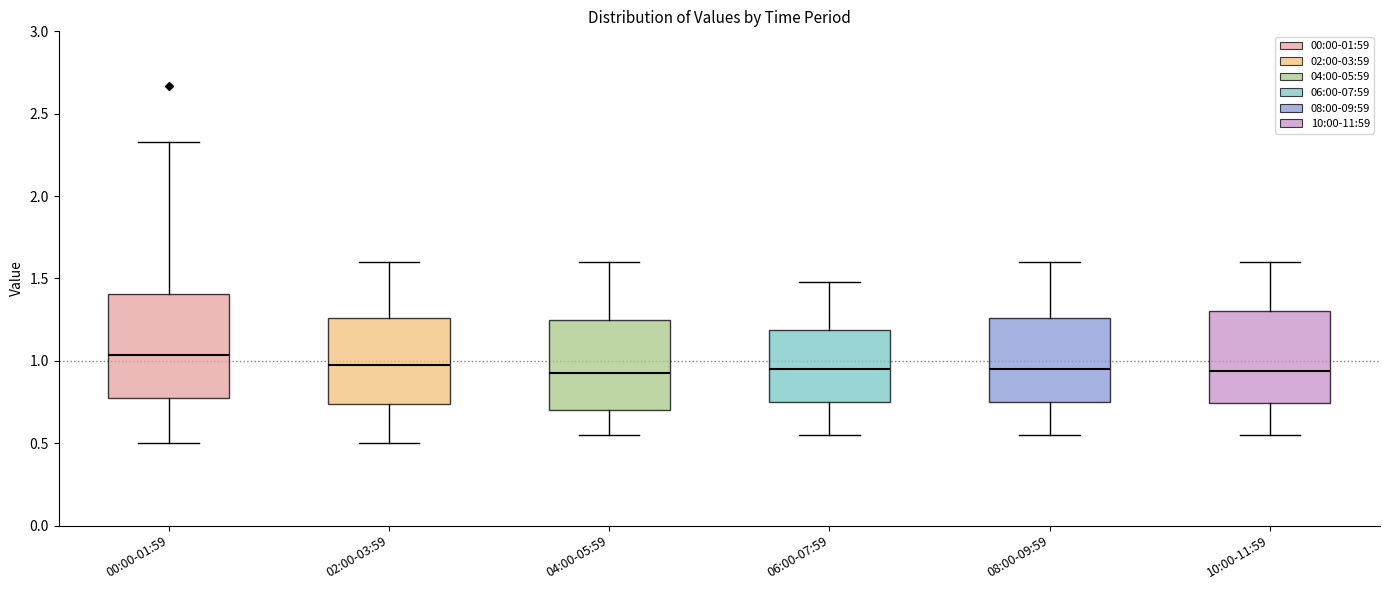

Comparing the boxes themselves (not the whiskers), which one is the tallest?

00:00-01:59